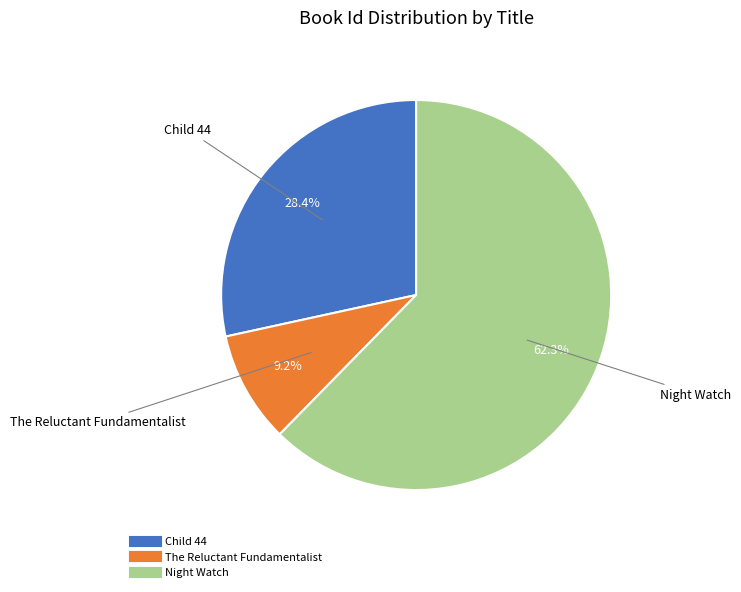

To the nearest percent, what is the difference between the Child 44 and Night Watch slice percentages?

34%